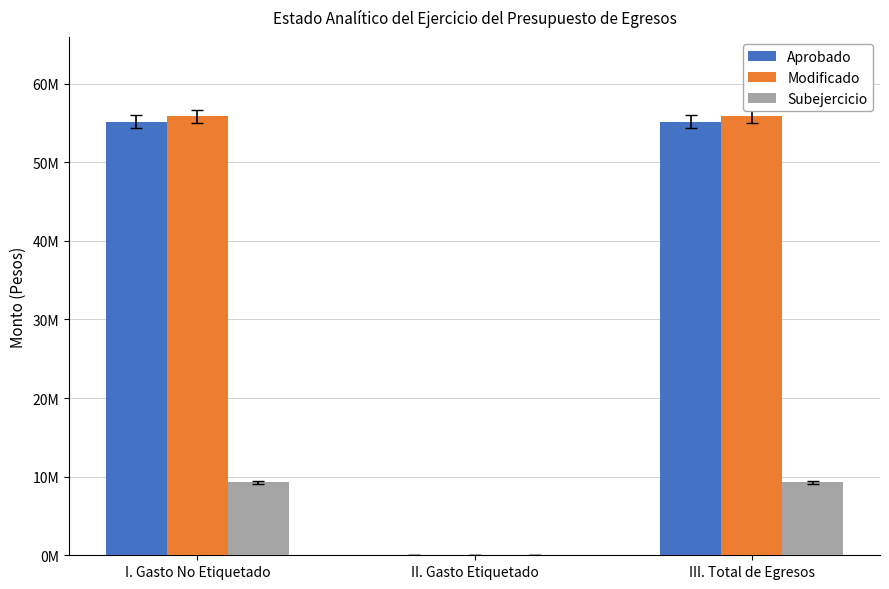

Reading right to left, list all the values displayed in this chart.

Aprobado: III. Total de Egresos=55147615.5	II. Gasto Etiquetado=0.0	I. Gasto No Etiquetado=55147615.5
Modificado: III. Total de Egresos=55837939.8	II. Gasto Etiquetado=0.0	I. Gasto No Etiquetado=55837939.8
Subejercicio: III. Total de Egresos=9261668.5	II. Gasto Etiquetado=0.0	I. Gasto No Etiquetado=9261668.5